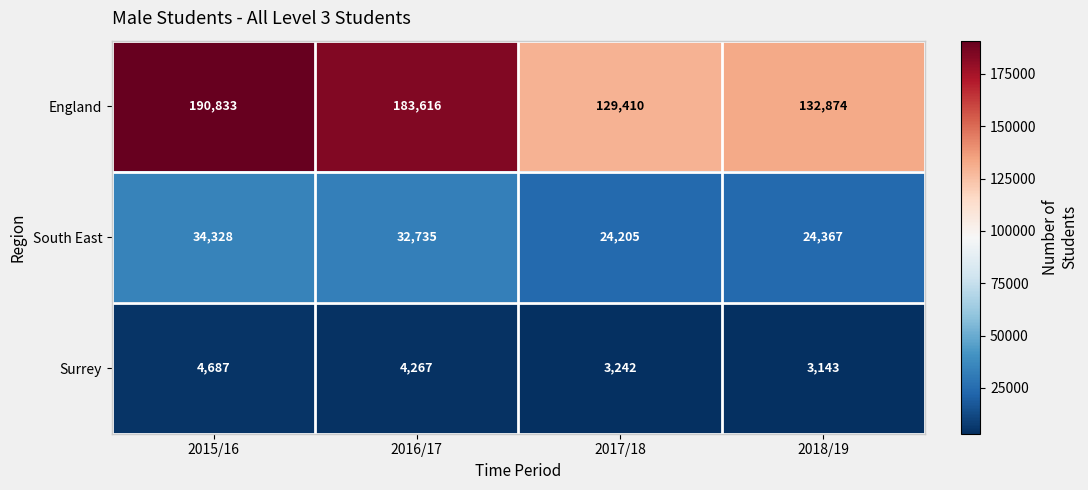

True or false: South East has a value of 14690 at 2018/19.

False